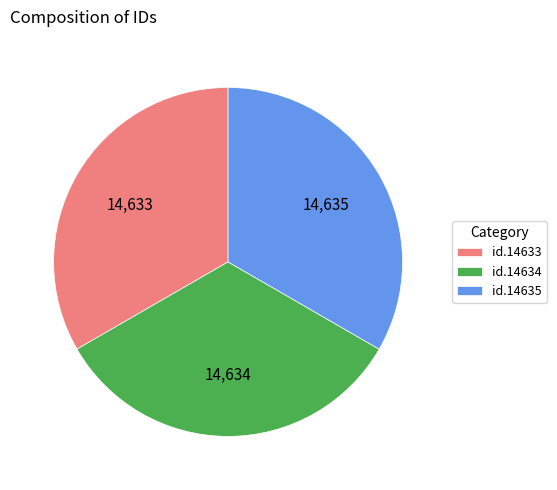

Combined, do id.14634 and id.14633 account for over 50%?

Yes